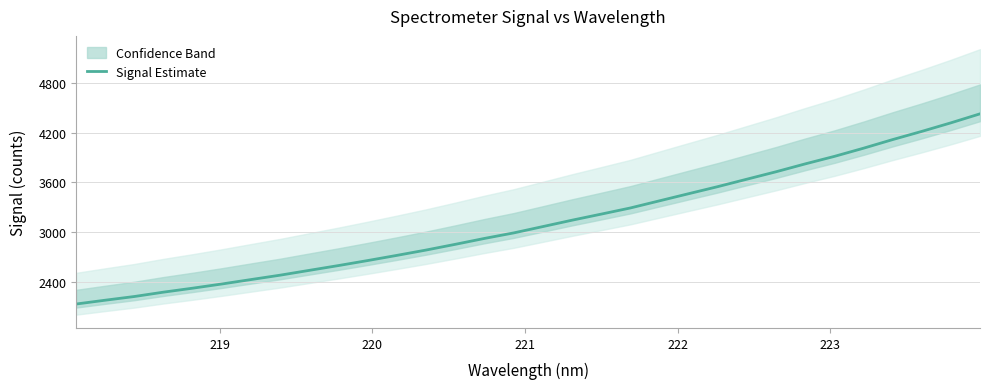

What is the difference between the second highest and minimum values?

2182.2